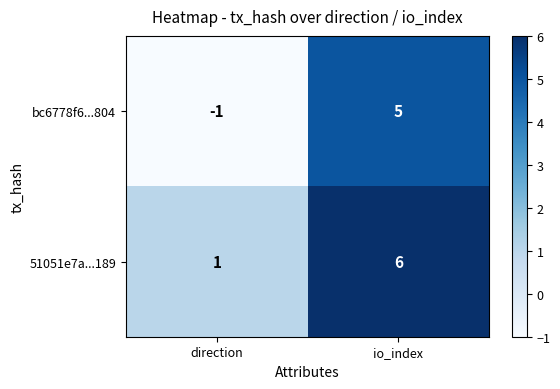

Is it true that 51051e7a...189 equals 0 at direction?

False